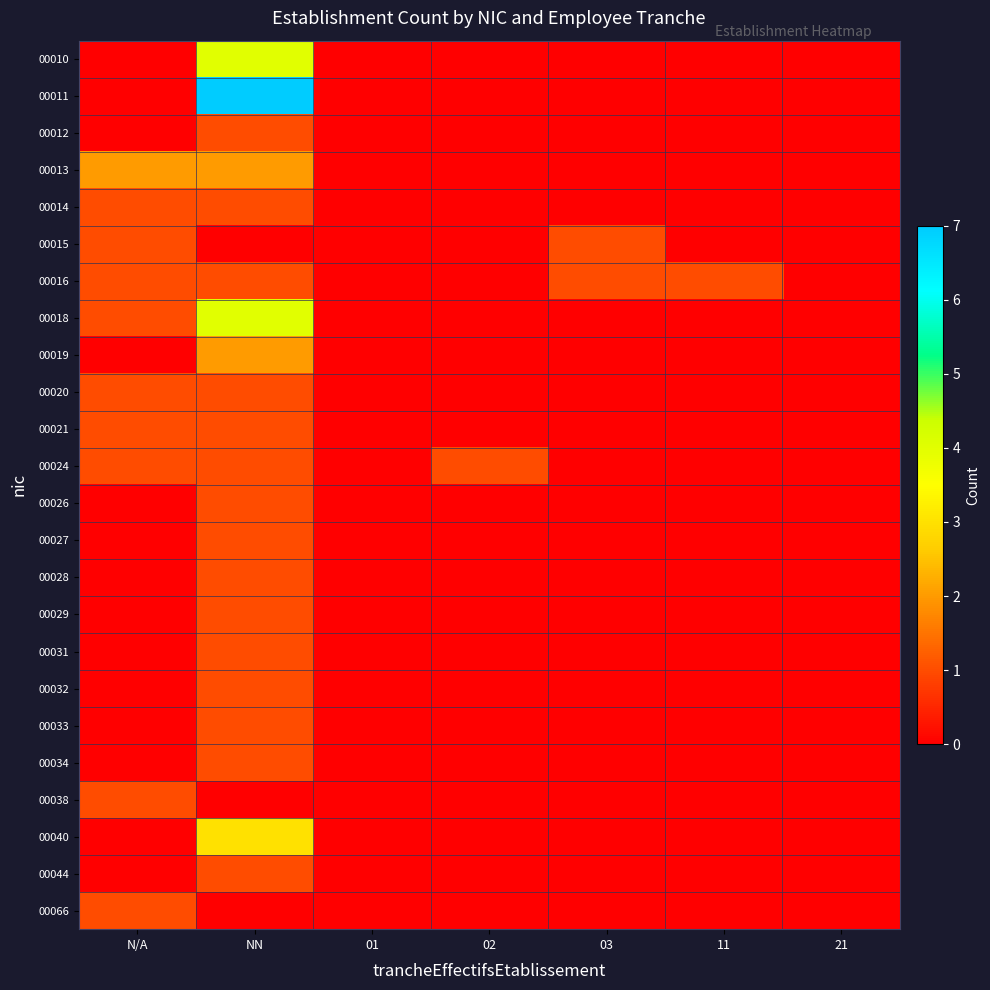

What is the maximum value shown in the chart?

7